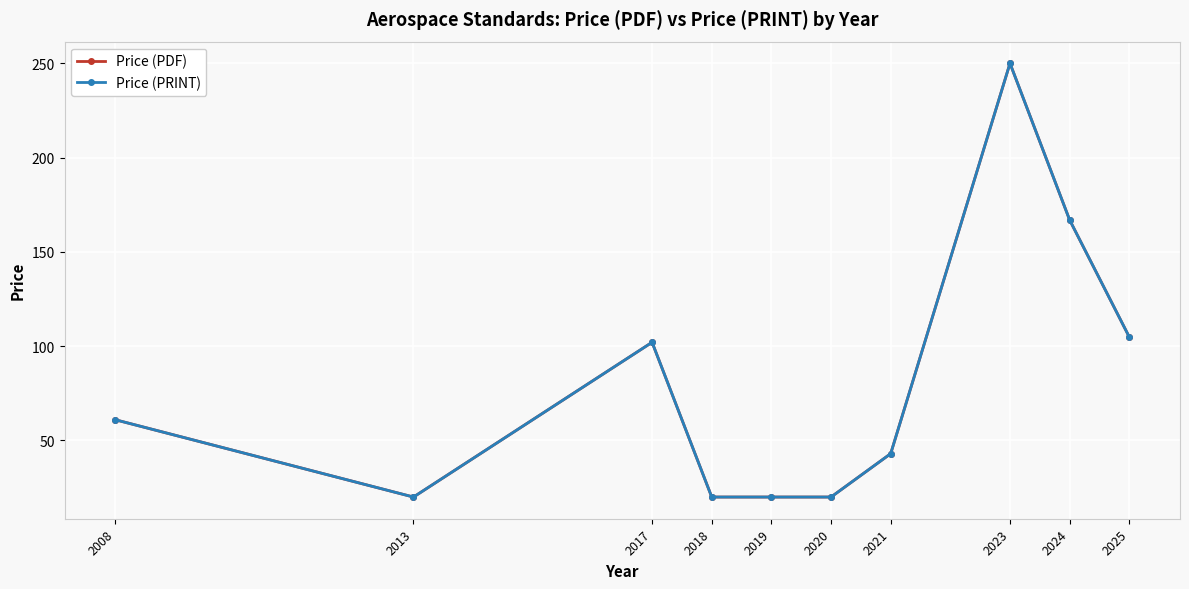

In Price (PRINT), how many points are lower than both neighbors (excluding endpoints)?

1